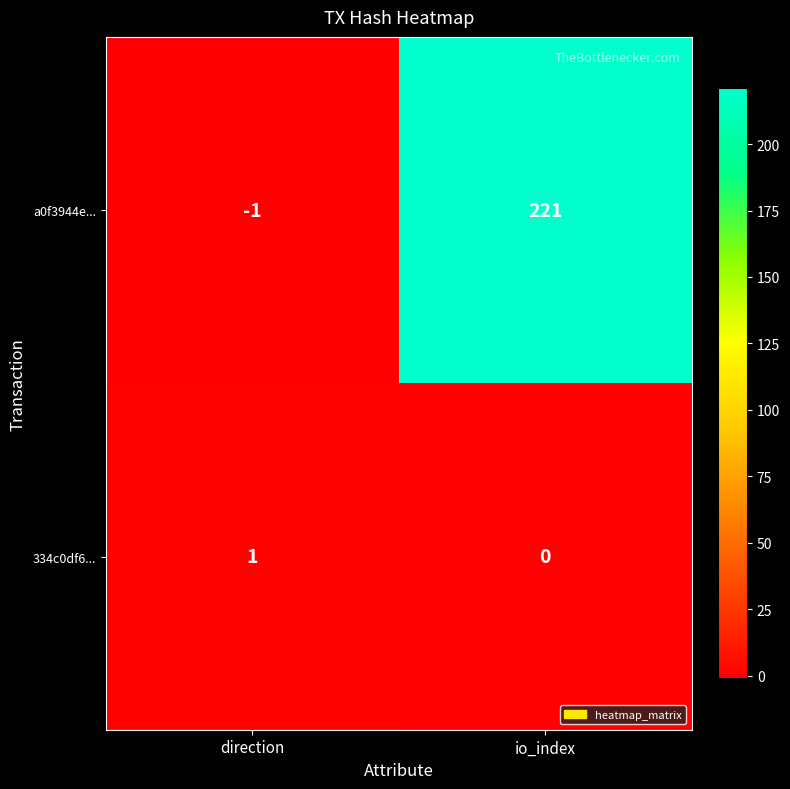

Between direction and io_index, which series saw the biggest shift?

a0f3944e...